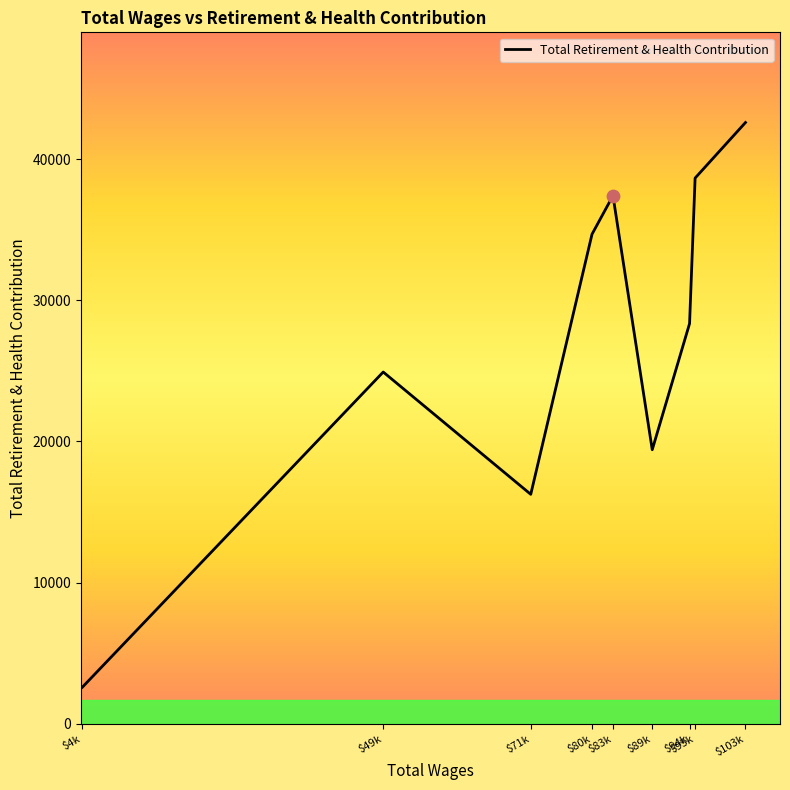

What is the change in value from $80k to $83k?

+2728